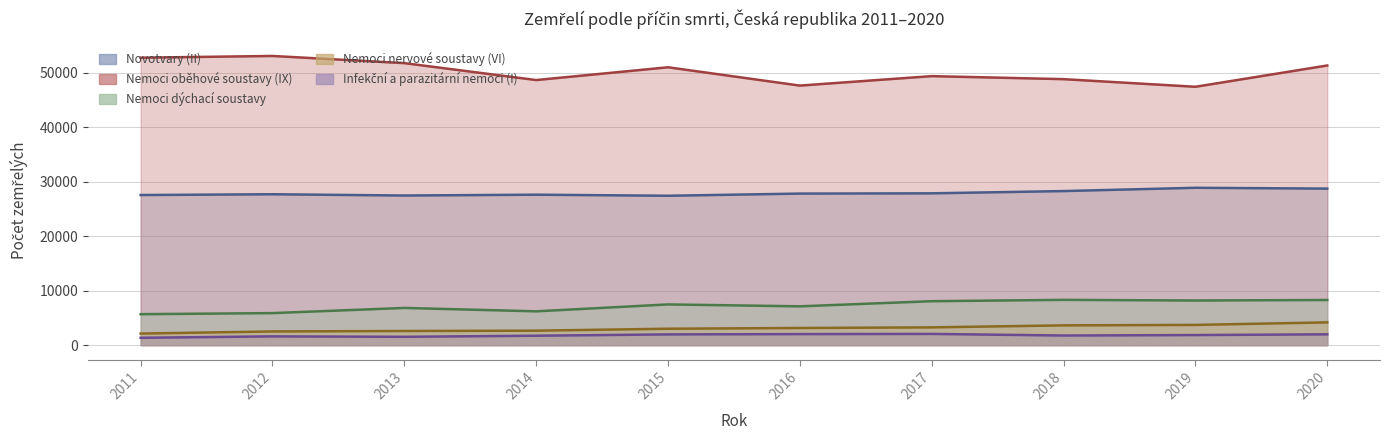

True or false: Nemoci oběhové soustavy (IX) has a value of 51731 at 2013.

True